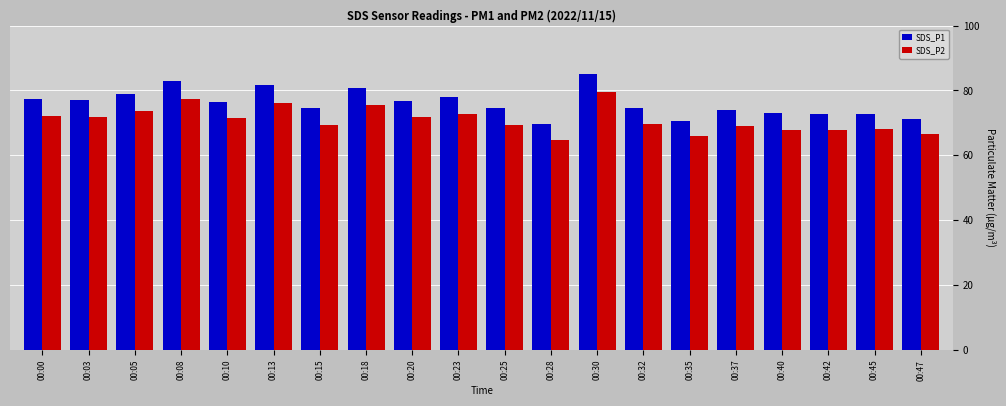

List the series in order of their peak value, lowest first.

SDS_P2, SDS_P1